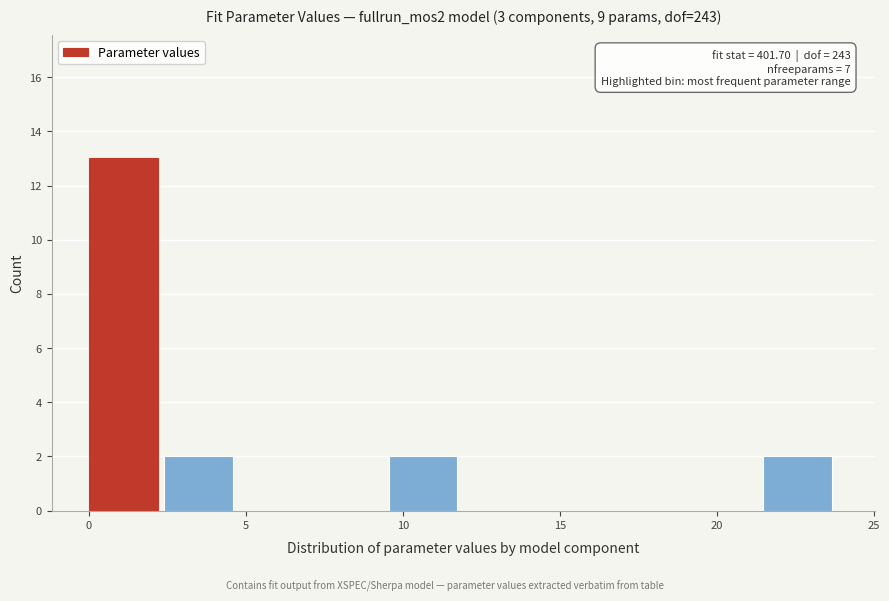

Over which range of the x-axis is the bar tallest?

0.0 to 2.5